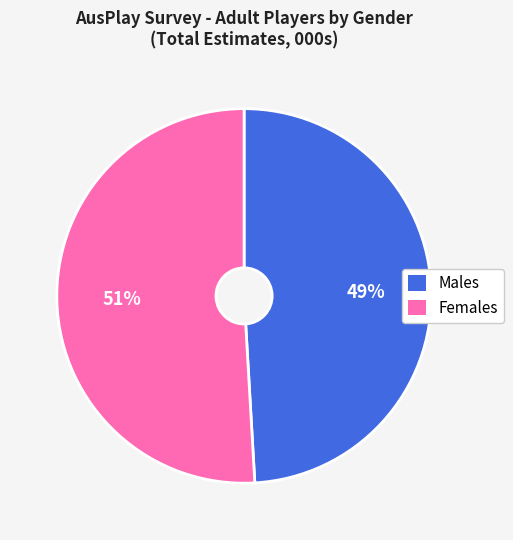

What is the ratio of the value at Females to the value at Males?

1.0